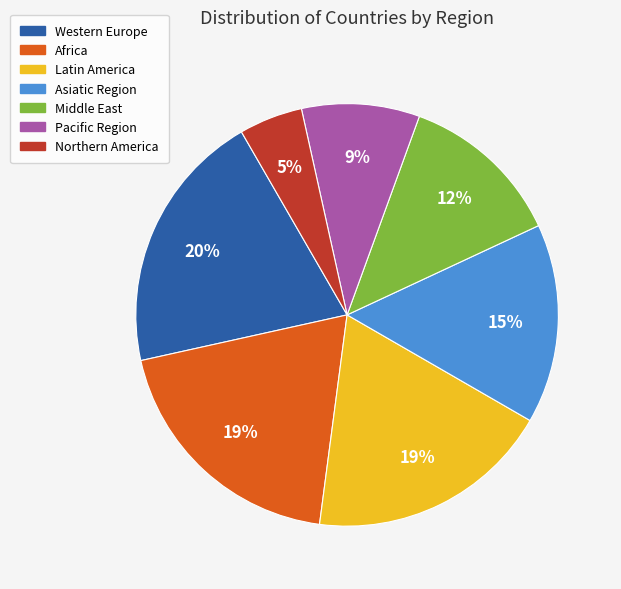

What percentage is the Pacific Region slice, to the nearest percent?

9%